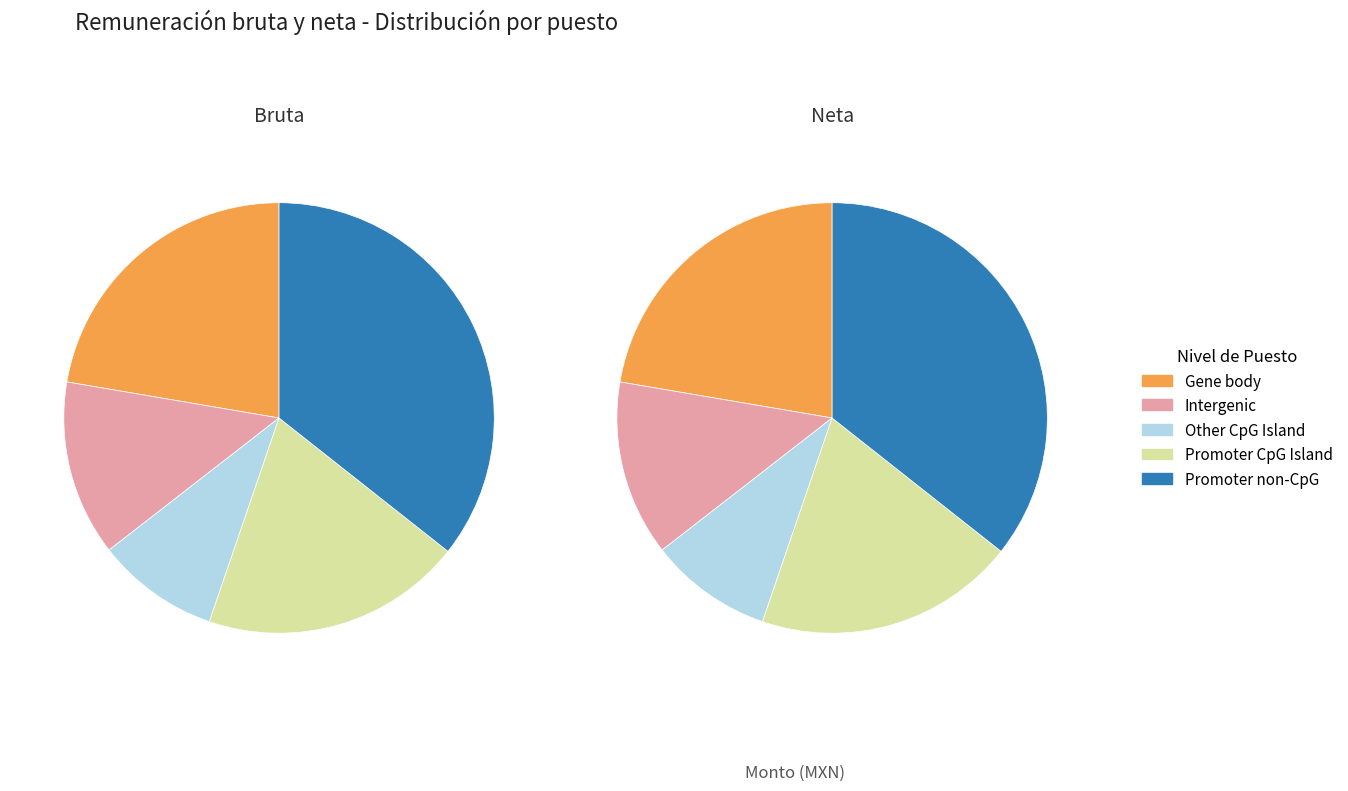

What percentage is the MXN slice, to the nearest percent?

20%